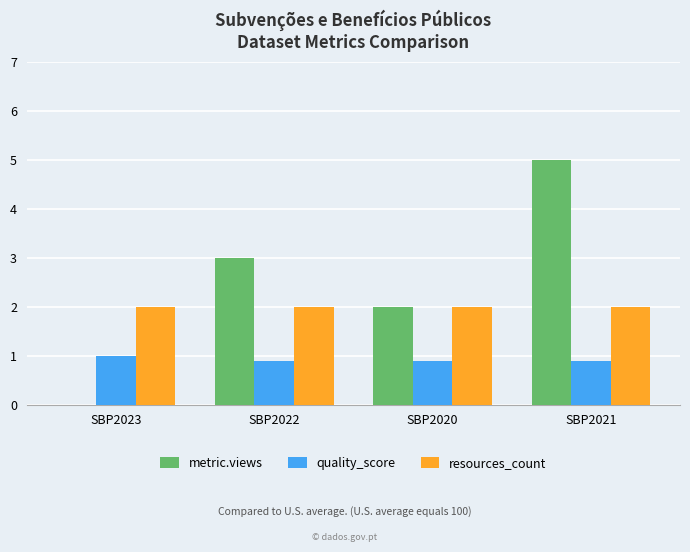

Reading left to right, extract all data points from this chart.

metric.views: SBP2023=0.0	SBP2022=3.0	SBP2020=2.0	SBP2021=5.0
quality_score: SBP2023=1.0	SBP2022=0.9	SBP2020=0.9	SBP2021=0.9
resources_count: SBP2023=2.0	SBP2022=2.0	SBP2020=2.0	SBP2021=2.0